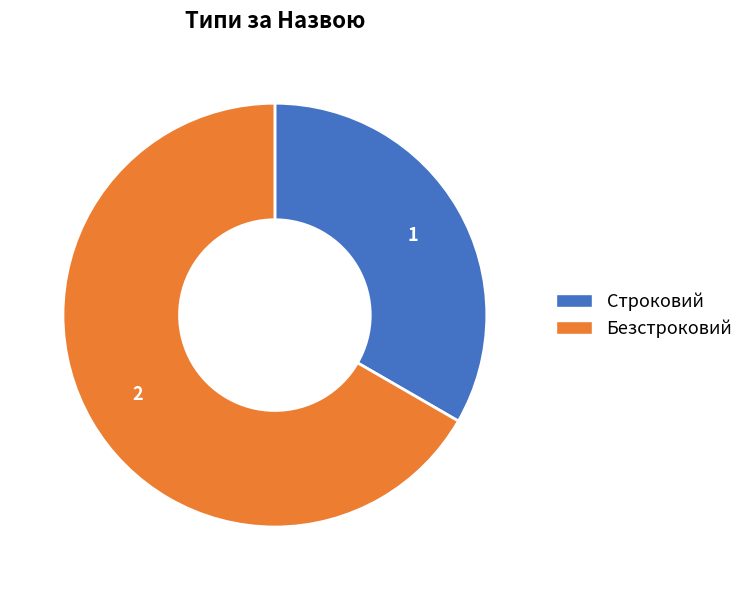

Which slice is the smallest?

Строковий